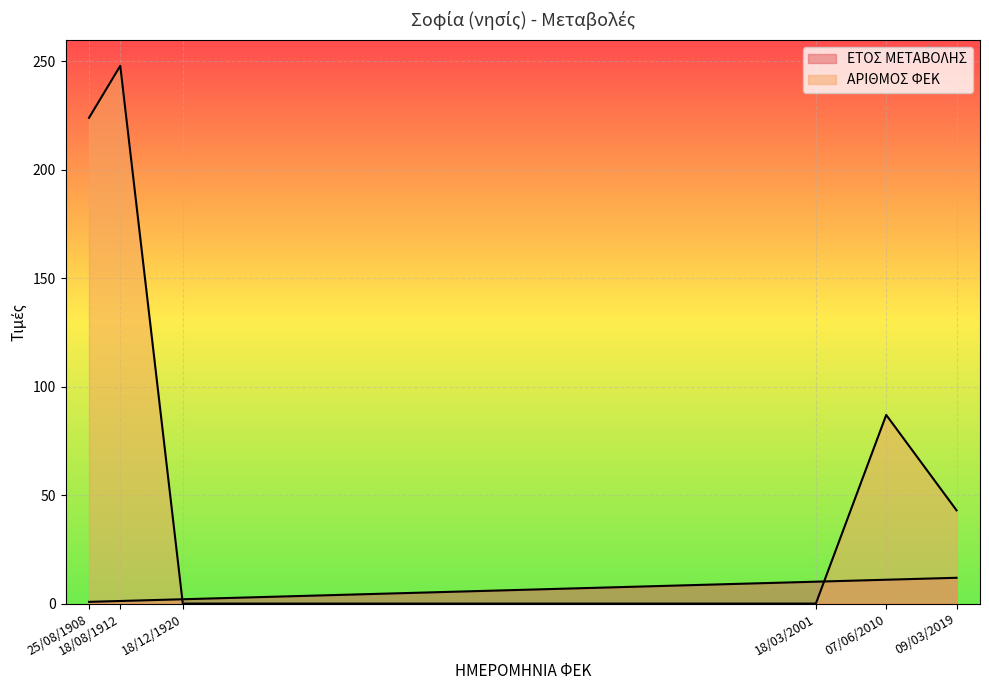

The ΕΤΟΣ ΜΕΤΑΒΟΛΗΣ series shows 1.0 at 25/08/1908. True or false?

False